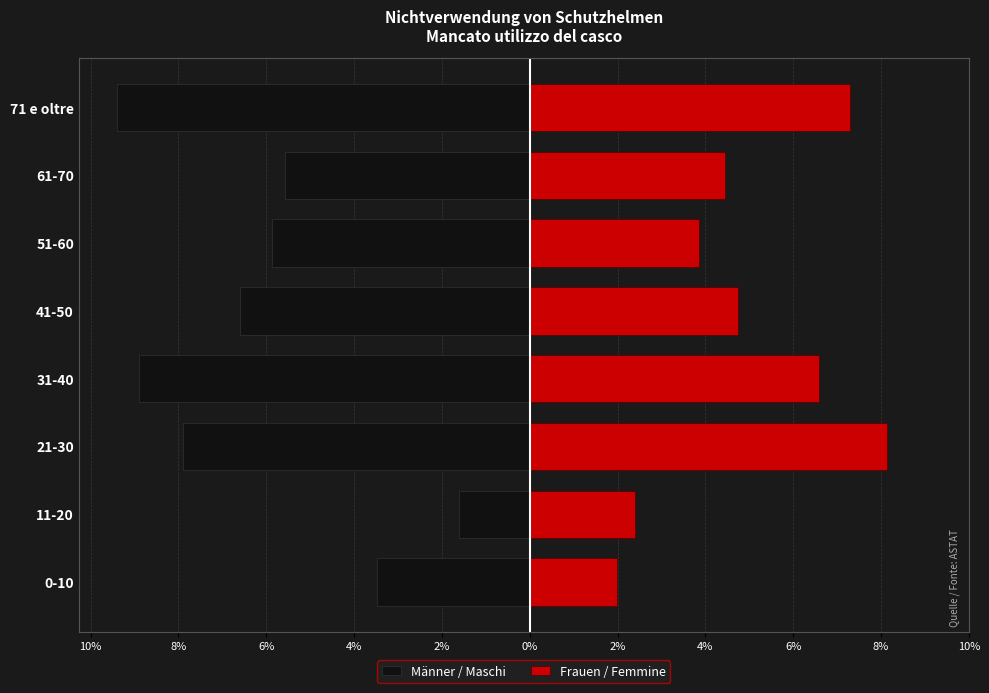

List the series in order of their peak value, lowest first.

Männer / Maschi, Frauen / Femmine